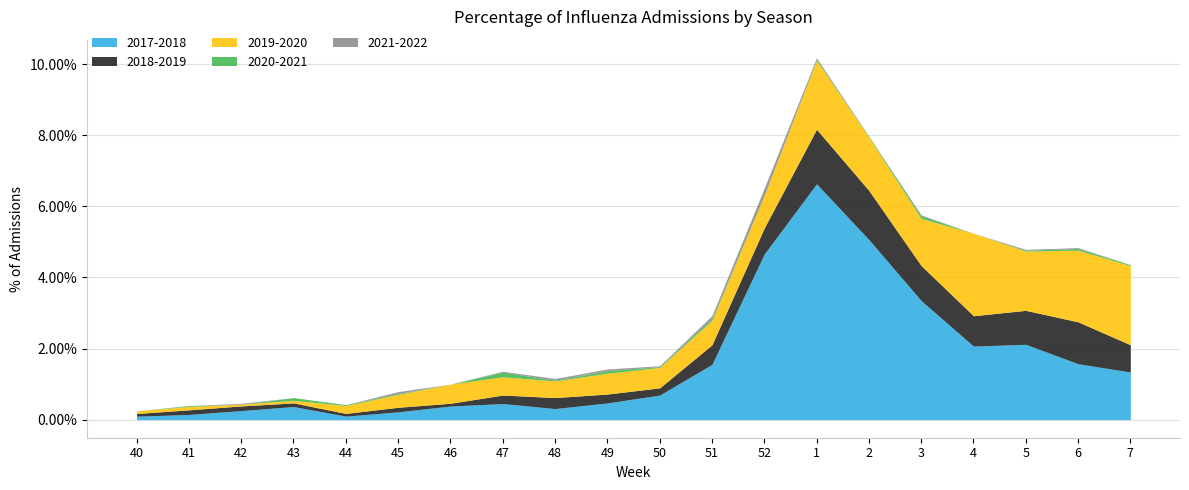

True or false: 2021-2022 has more than 1 interior local peaks.

True